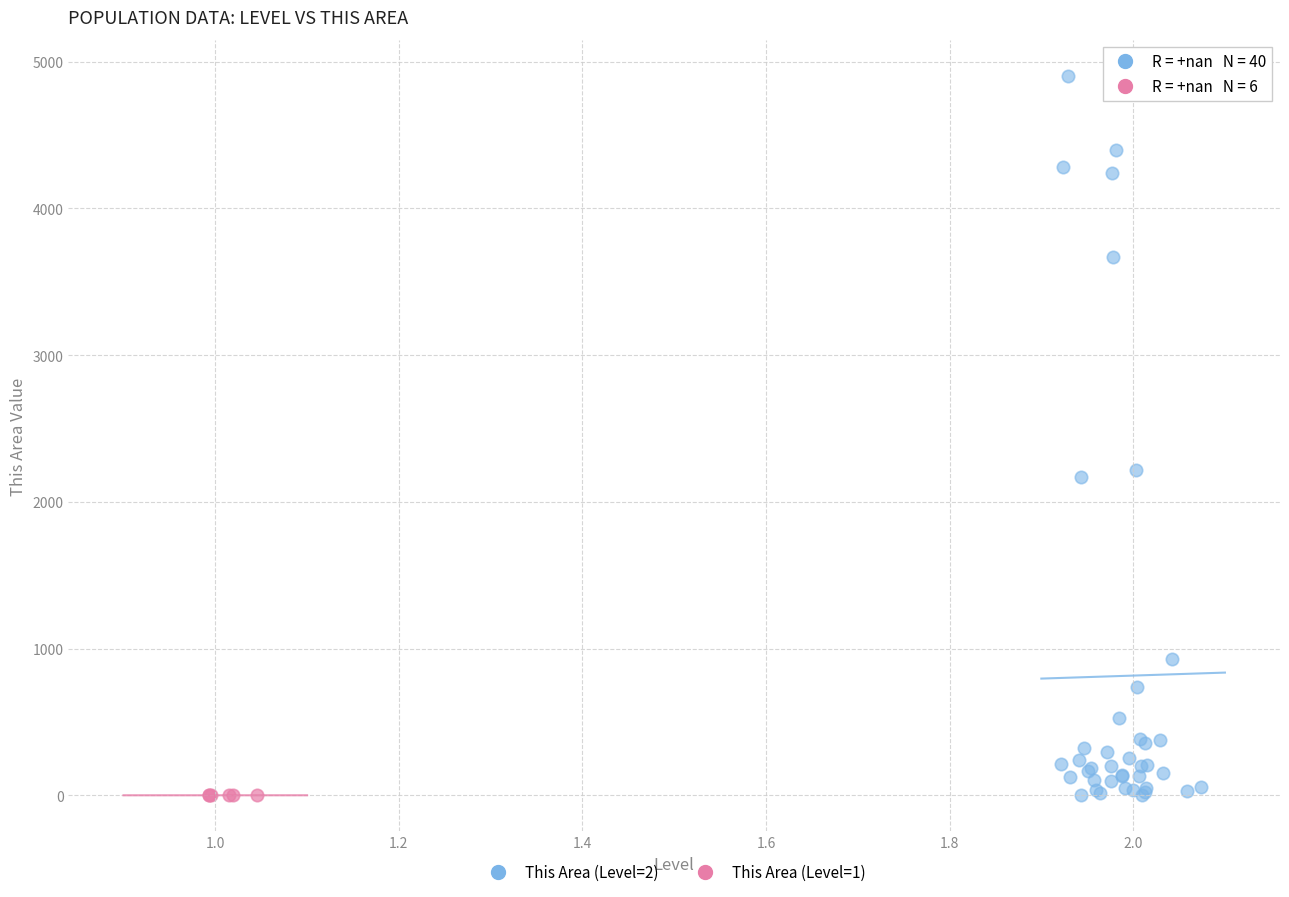

Which series contains the highest Y value?

This Area (Level=2)